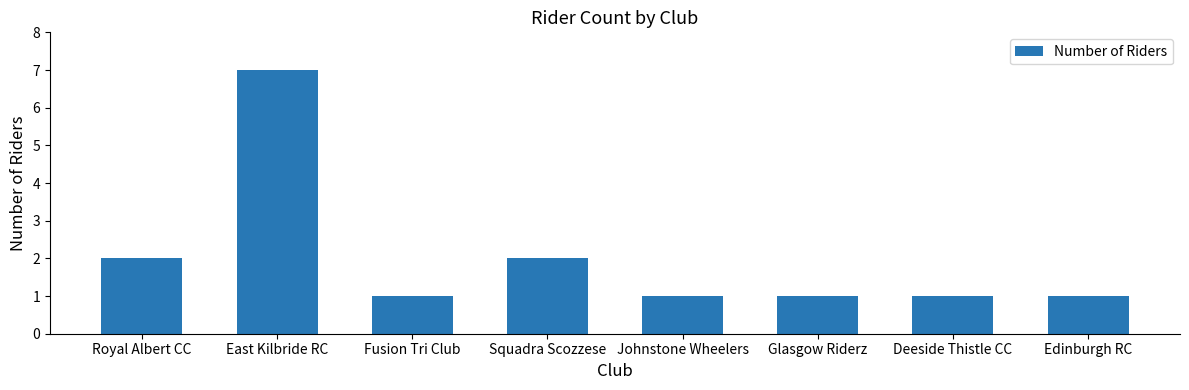

What is the average value?

2